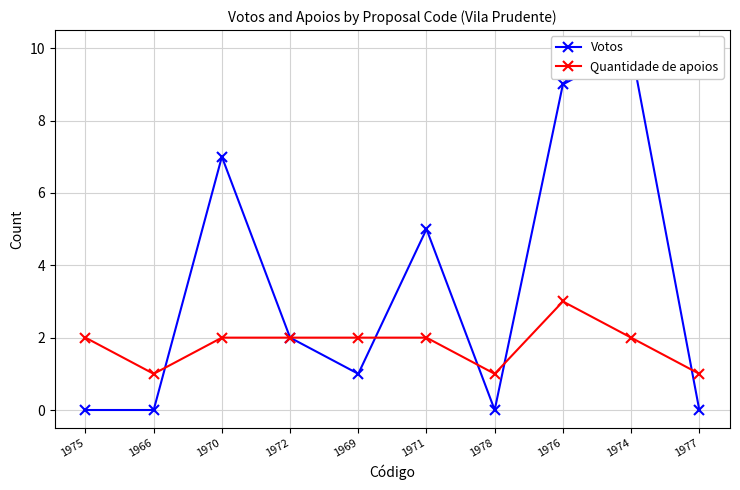

The value of Votos at 1976 is 9. True or false?

True